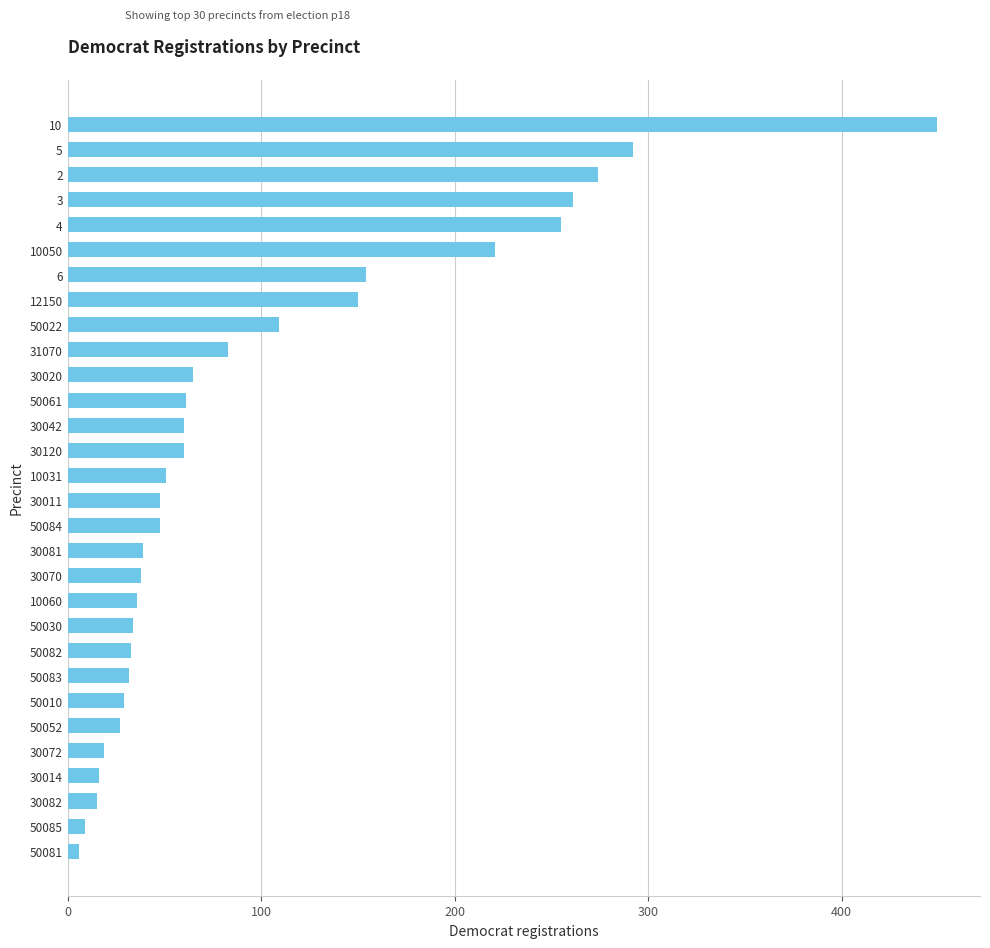

The chart shows a value of 83 at 31070. True or false?

True